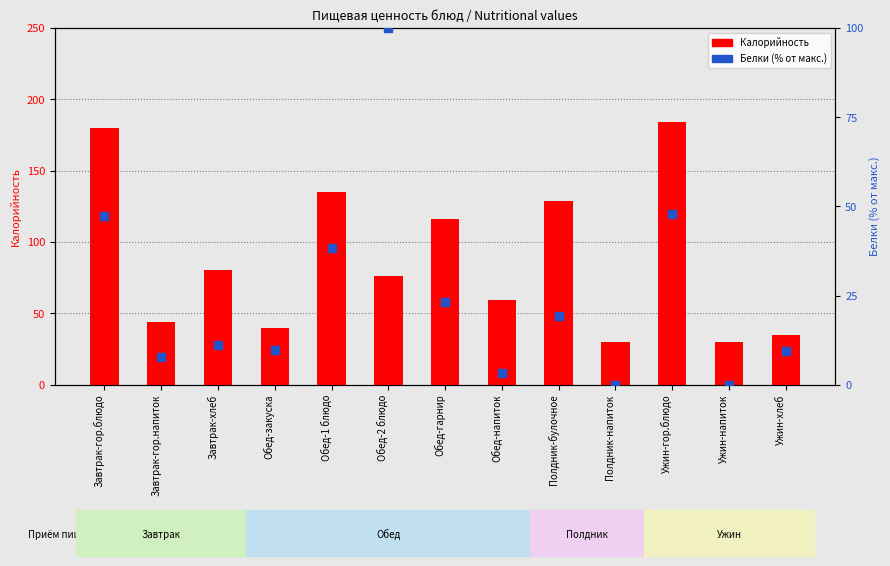

Which series has the largest Y range (max minus min)?

Калорийность